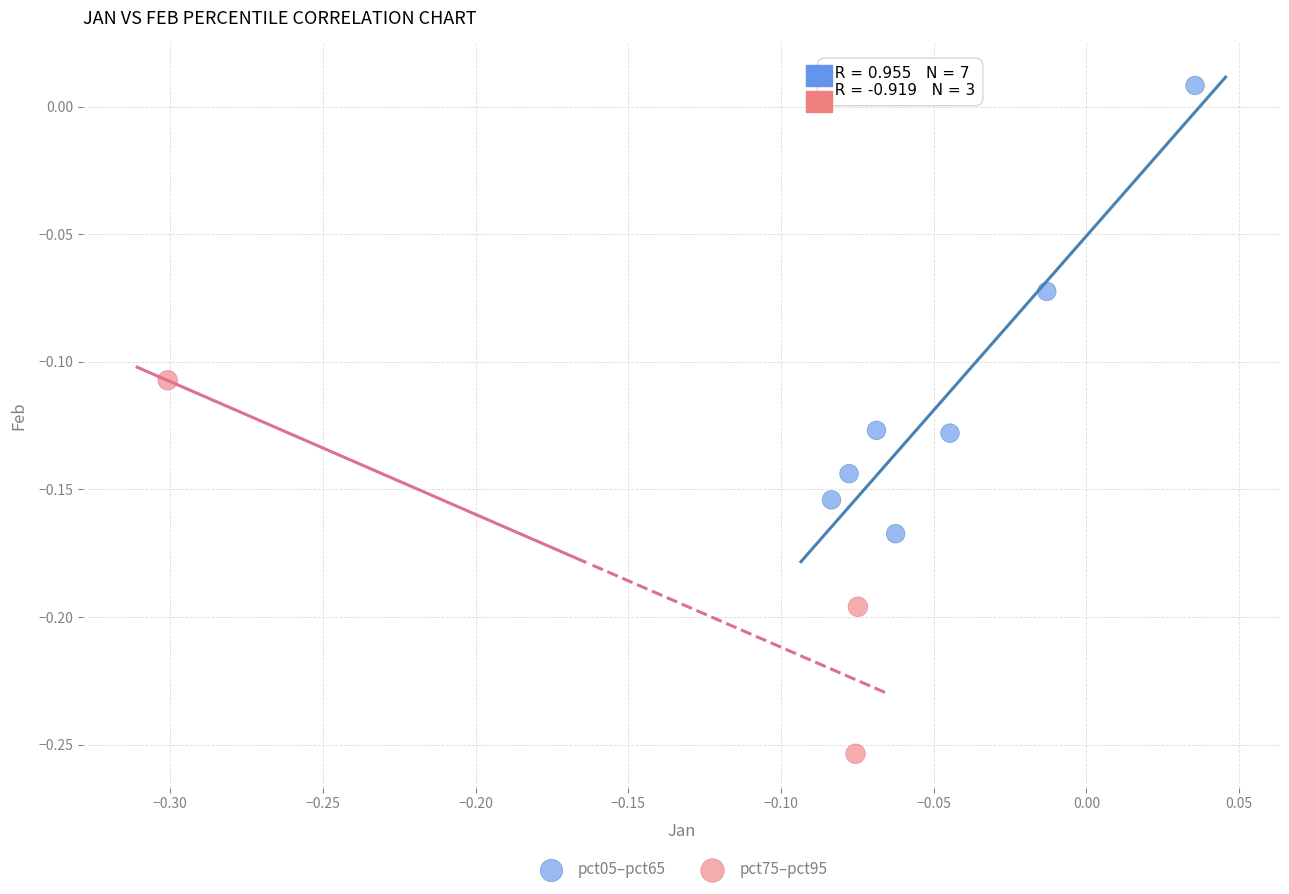

Which series contains the highest Y value?

pct05–pct65